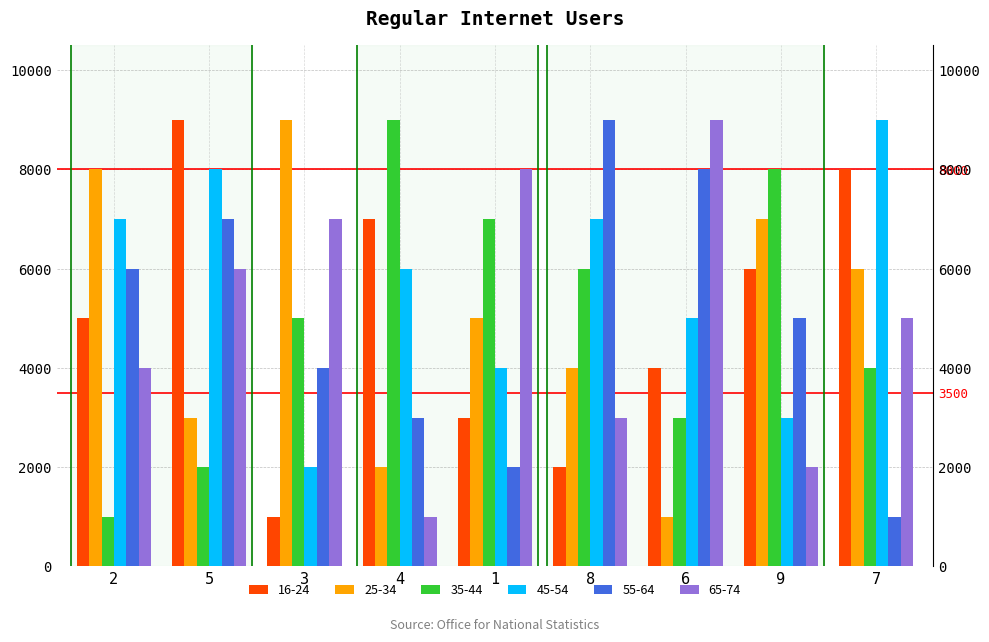

What is the minimum value shown in the chart?

1000